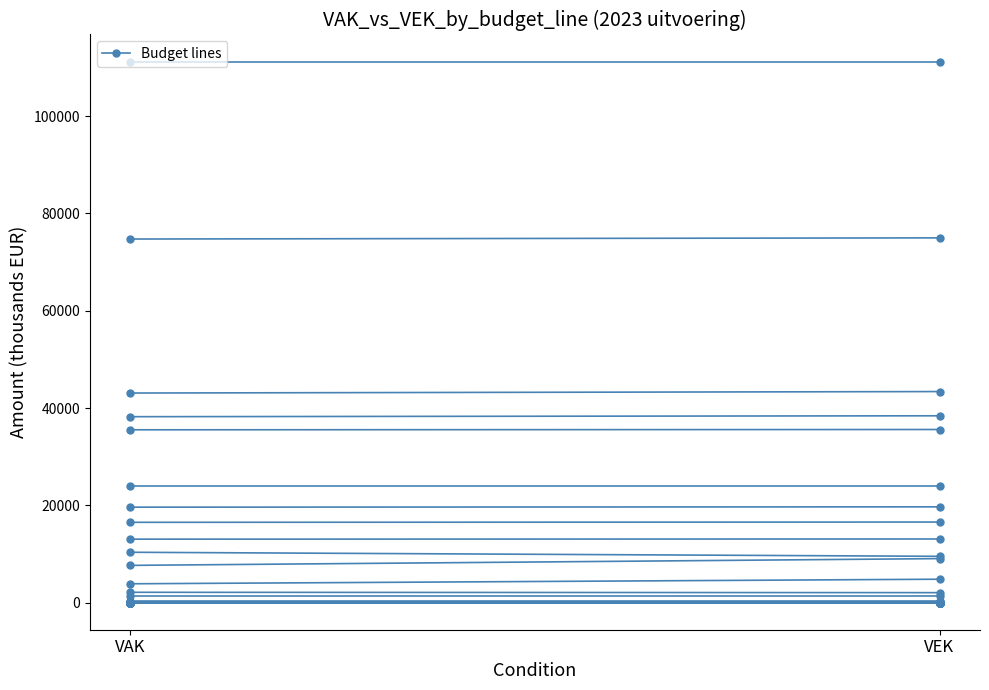

Reading right to left, list all the values displayed in this chart.

VAK: 0	35526	0	24076	0	135	111207	46	19624	2130	38221	10357	13052	43082	3881	16513	74732	7663	1294	101	418	0	0	0	0	0	0	0	0	0	0	0	0	0	0	0
VEK: 0	35587	0	24076	0	135	111207	46	19694	2060	38406	9525	13086	43385	4820	16568	74971	9054	1294	101	418	0	0	0	0	0	0	0	0	0	0	0	0	0	0	0